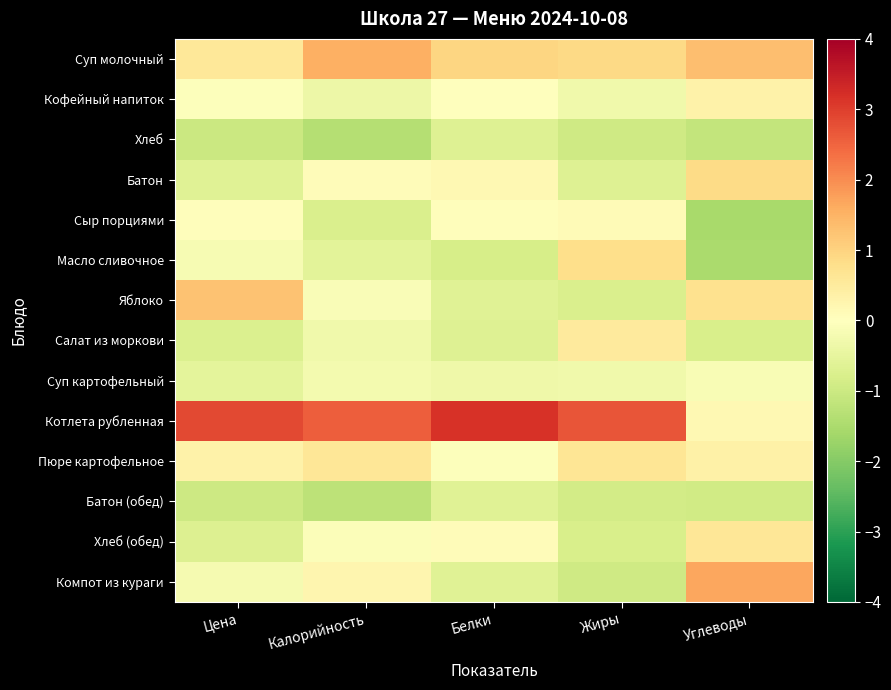

At Белки, list the series in order from smallest to largest.

Масло сливочное, Хлеб, Салат из моркови, Батон (обед), Компот из кураги, Яблоко, Суп картофельный, Пюре картофельное, Кофейный напиток, Сыр порциями, Хлеб (обед), Батон, Суп молочный, Котлета рубленная